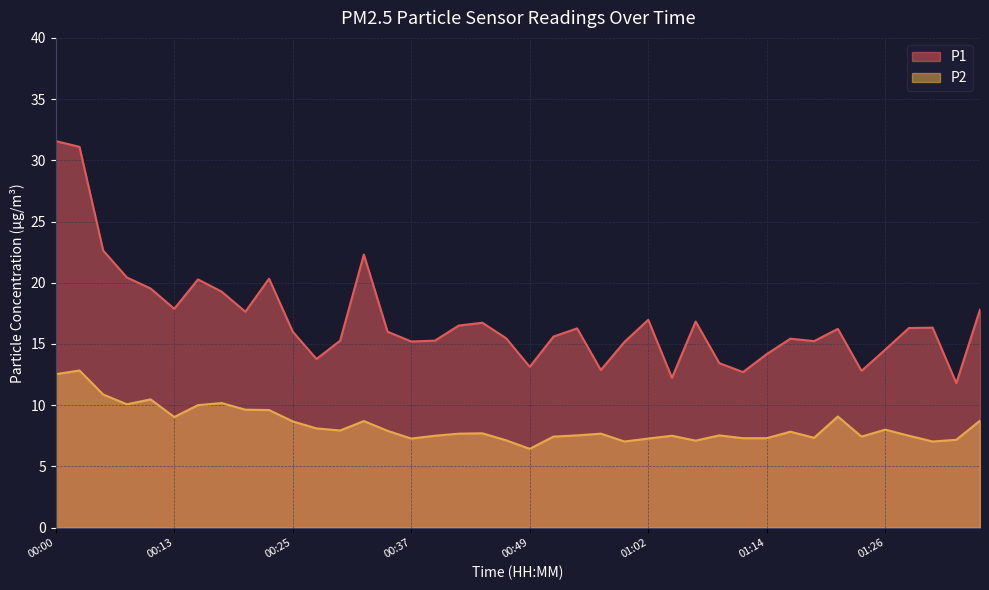

True or false: P1 and P2 intersect in this chart.

False